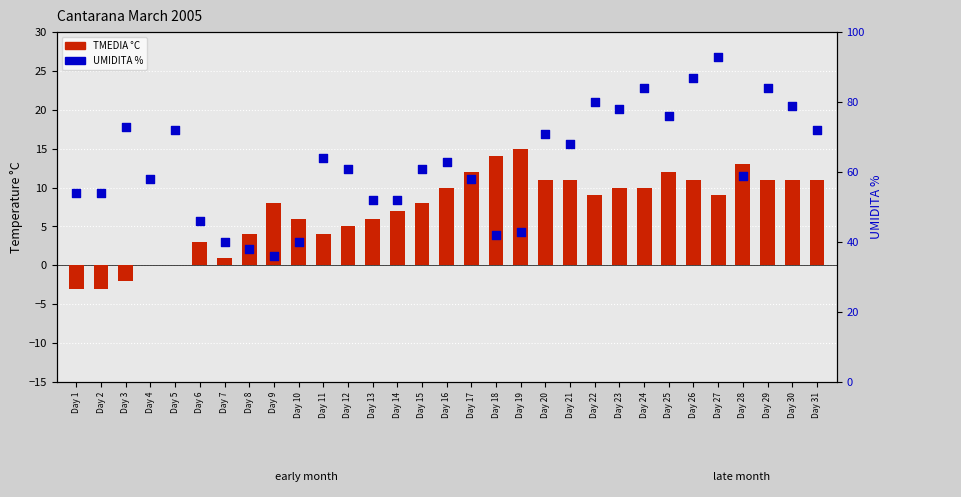

Is the value of UMIDITA % at Day 23 greater than the value of TMEDIA °C at Day 9?

Yes